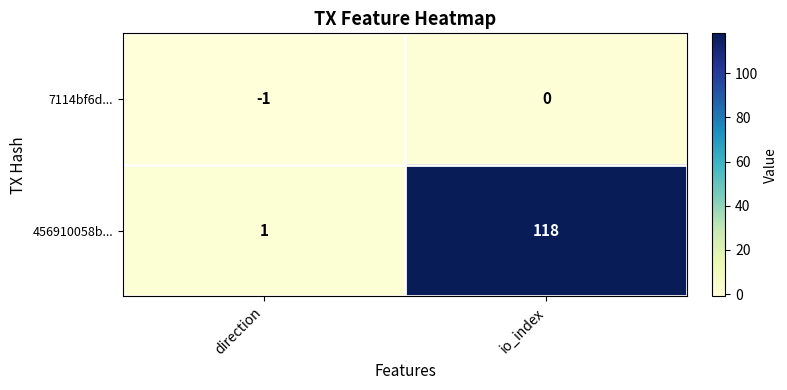

Which category has the highest value across all series?

io_index